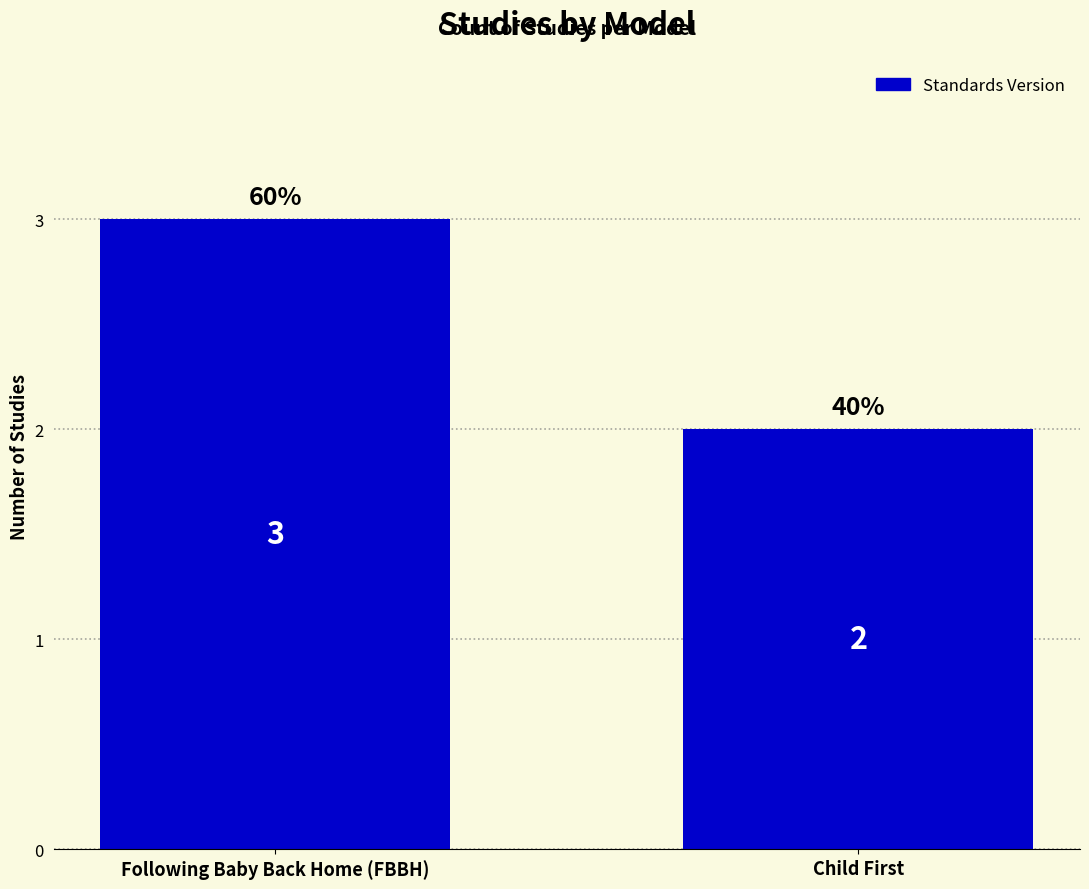

How many values are between 2 and 3?

2